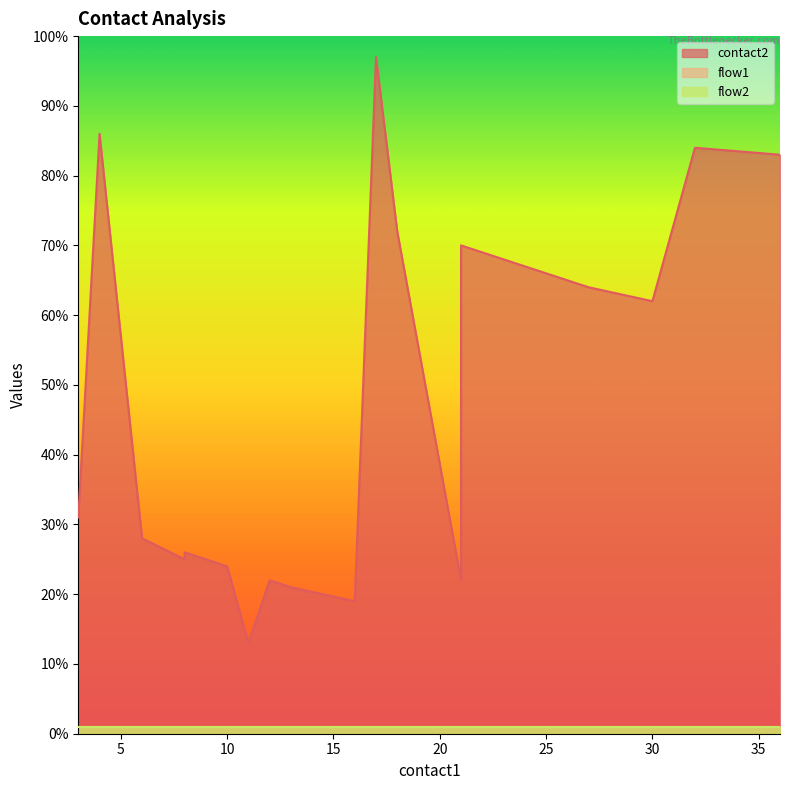

Reading left to right, what are all the values shown in this chart?

contact2: 3=31	4=86	6=28	8=25	8=26	10=24	11=13	12=22	13=21	16=19	17=97	18=72	21=22	21=70	23=68	25=66	27=64	30=62	32=84	36=83
flow1: 3=1	4=1	6=1	8=1	8=1	10=1	11=1	12=1	13=1	16=1	17=1	18=1	21=1	21=1	23=1	25=1	27=1	30=1	32=1	36=1
flow2: 3=1	4=1	6=1	8=1	8=1	10=1	11=1	12=1	13=1	16=1	17=1	18=1	21=1	21=1	23=1	25=1	27=1	30=1	32=1	36=1